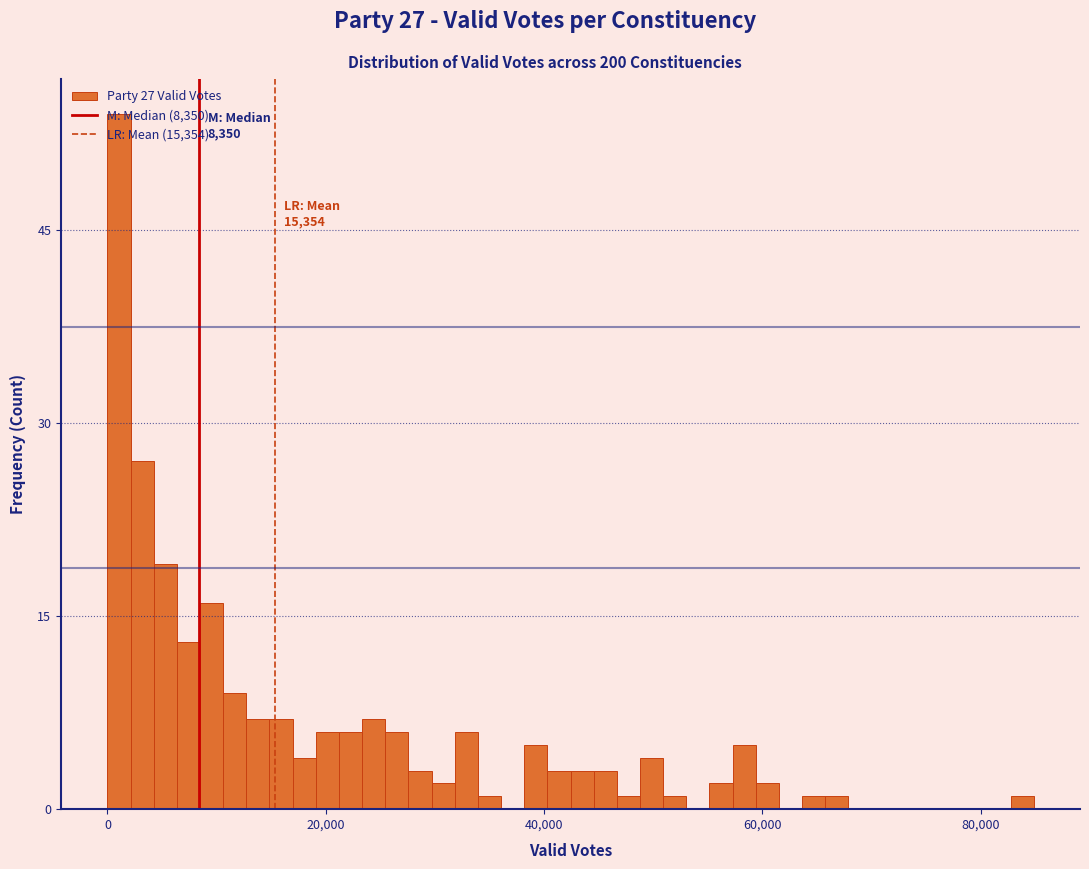

Around what value on the x-axis is the tallest bar? Give the approximate position of its centre, as read against the axis.

2000